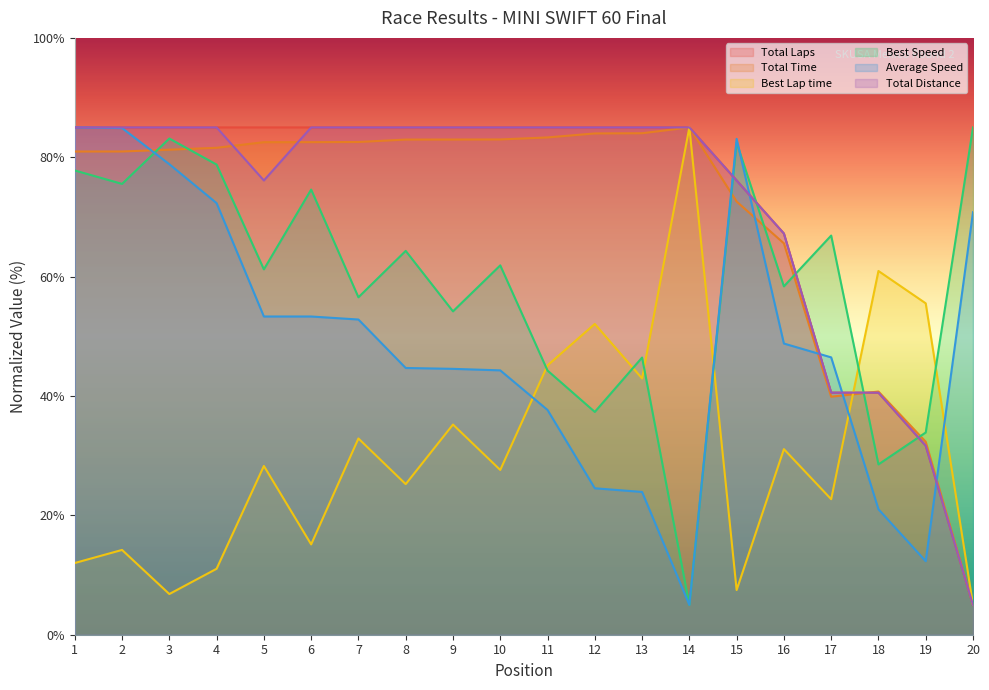

What is the difference between the maximum and minimum values in the Average Speed series?

80.0